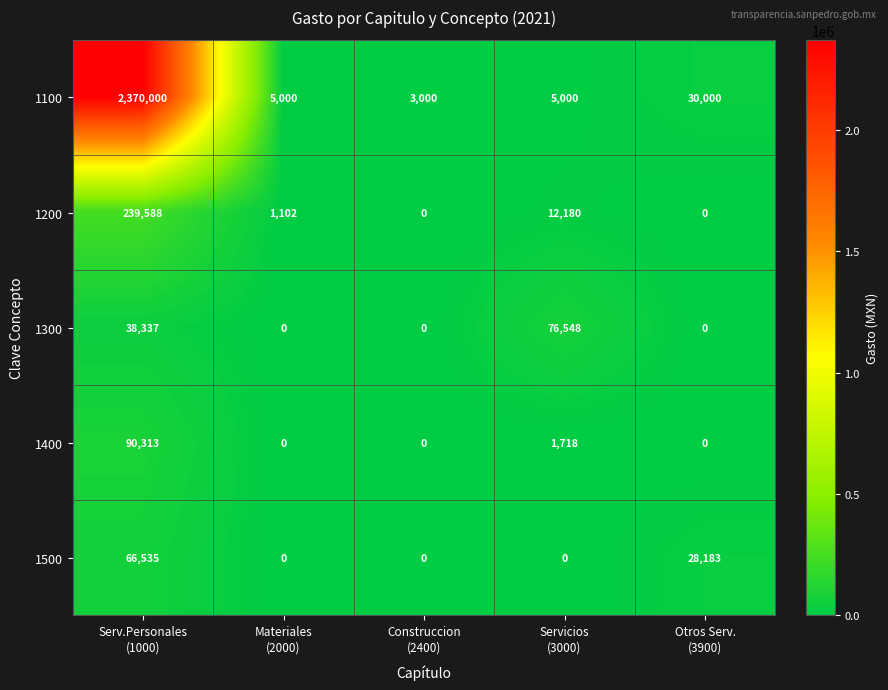

Which category has the highest value across all series?

Serv.Personales
(1000)